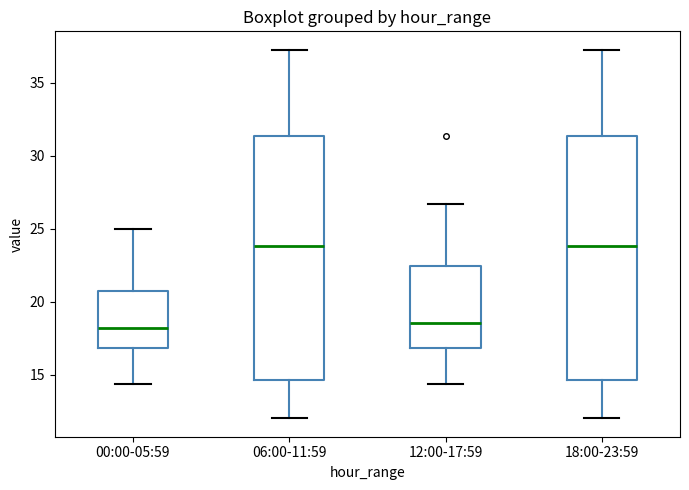

Reading left to right, read every box against the y-axis: the position of its median line, the range the box covers, and the ends of its whiskers. The values are not printed on the chart, so give them approximately, as read against the axis.

00:00-05:59: median 18.0, box 17.0 to 21.0, whiskers 14.5 to 25.0
06:00-11:59: median 24.0, box 14.5 to 31.5, whiskers 12.0 to 37.5
12:00-17:59: median 18.5, box 17.0 to 22.5, whiskers 14.5 to 26.5
18:00-23:59: median 24.0, box 14.5 to 31.5, whiskers 12.0 to 37.5